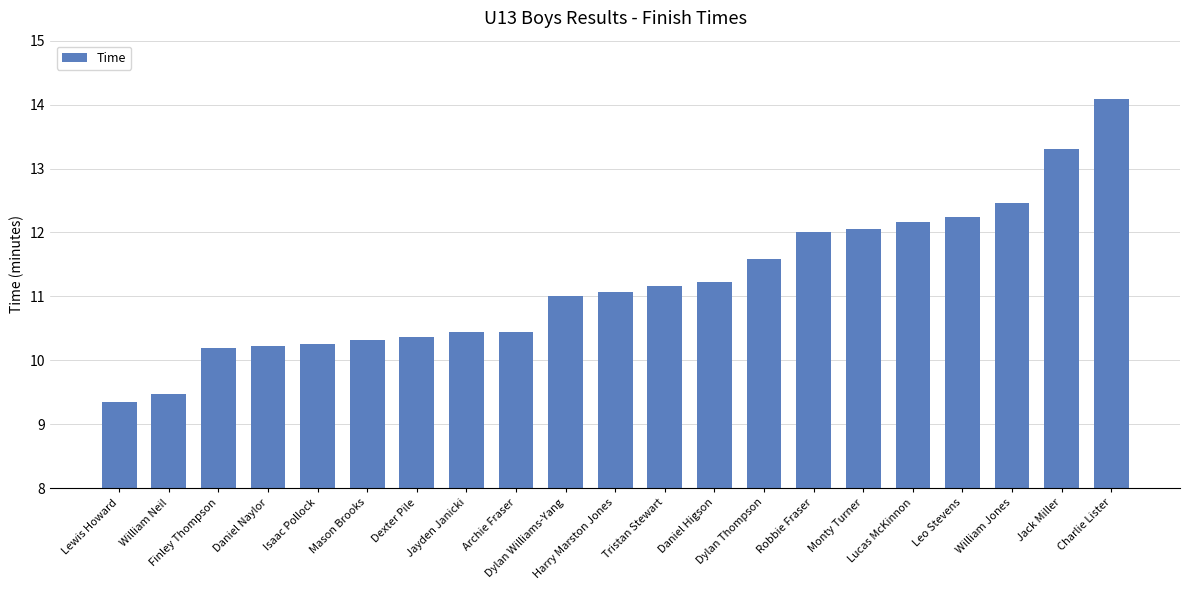

The value at Dexter Pile is 10.4. True or false?

True